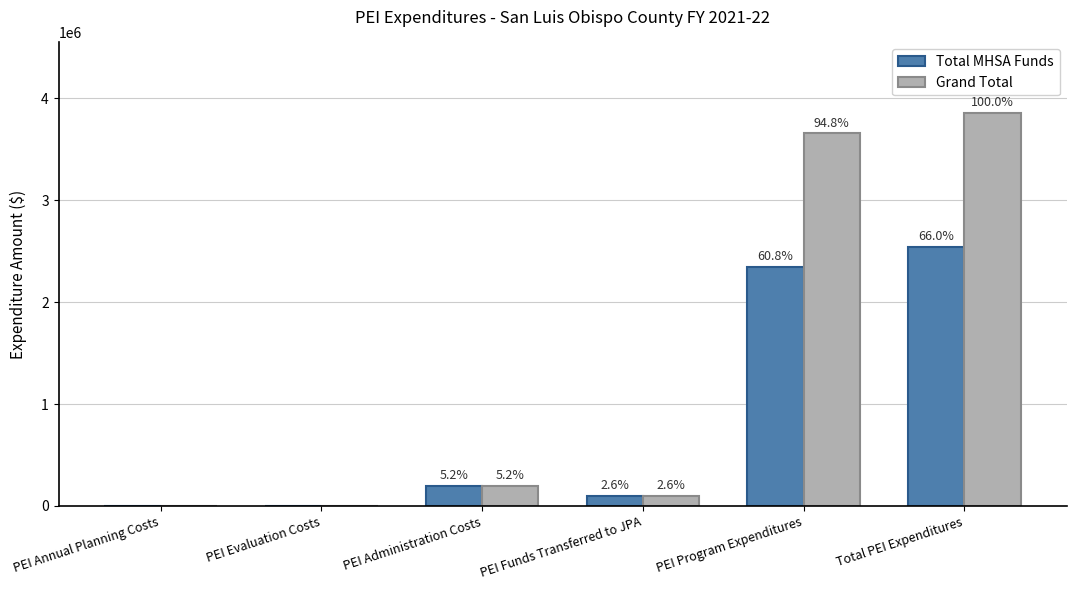

Reading right to left, list all the values displayed in this chart.

Total MHSA Funds: 2542654.0	2343165.4	98407.2	199488.6	0.0	0.0
Grand Total: 3854238.0	3654749.4	98407.2	199488.6	0.0	0.0